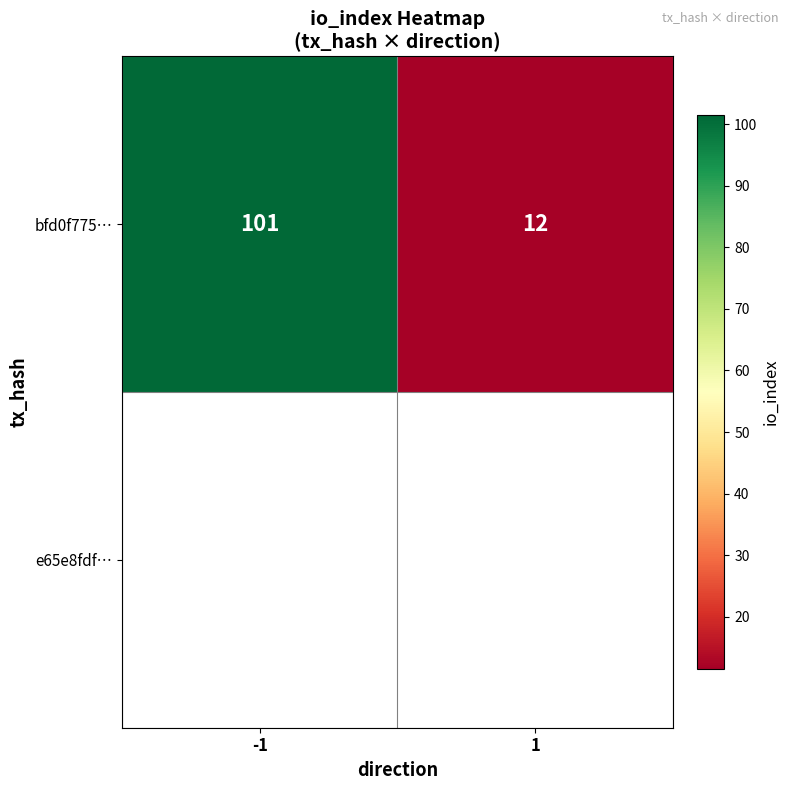

What is the sum of all values?

113